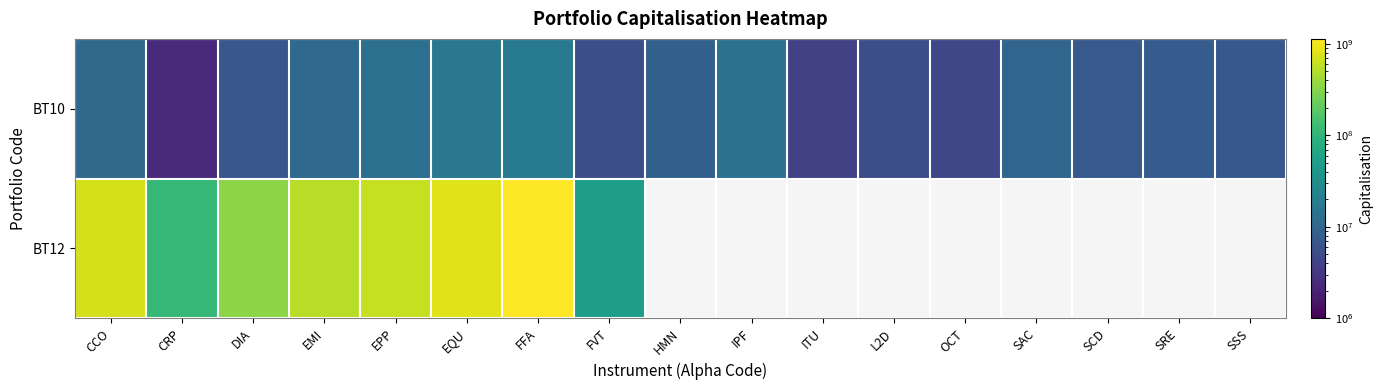

Where is BT12 nearest to the value 592519575?

EPP